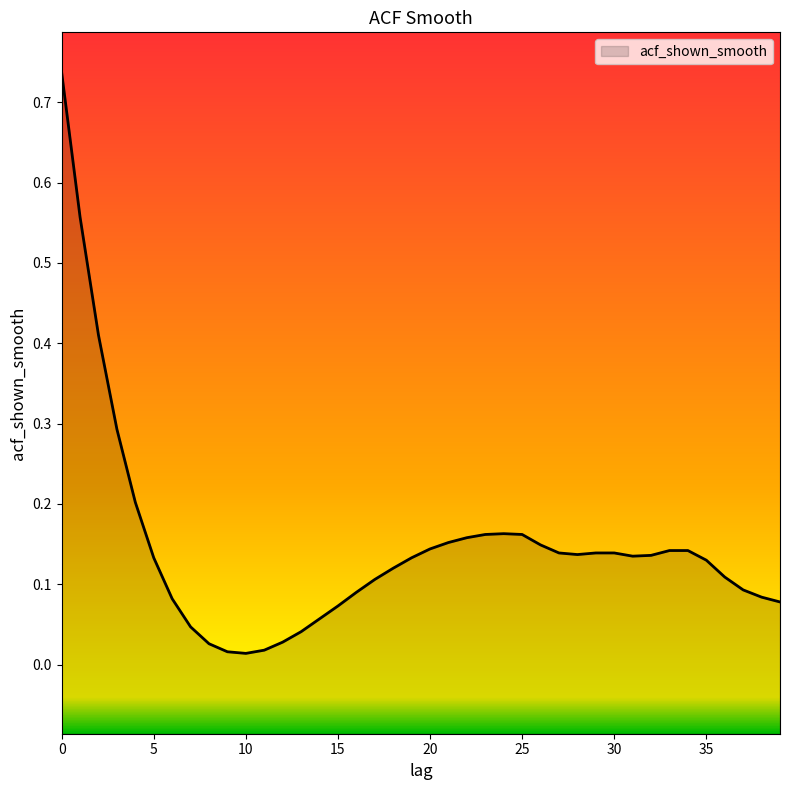

Reading left to right, what are all the values shown in this chart?

0=0.7	1=0.6	2=0.4	3=0.3	4=0.2	5=0.1	6=0.1	7=0.0	8=0.0	9=0.0	10=0.0	11=0.0	12=0.0	13=0.0	14=0.1	15=0.1	16=0.1	17=0.1	18=0.1	19=0.1	20=0.1	21=0.2	22=0.2	23=0.2	24=0.2	25=0.2	26=0.1	27=0.1	28=0.1	29=0.1	30=0.1	31=0.1	32=0.1	33=0.1	34=0.1	35=0.1	36=0.1	37=0.1	38=0.1	39=0.1